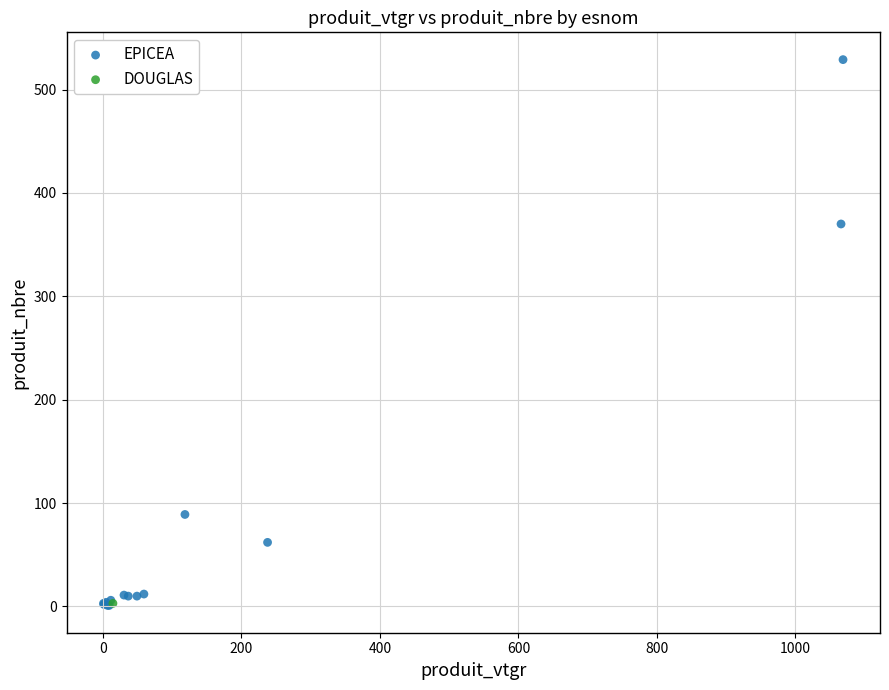

What are all the series names shown in the legend?

EPICEA, DOUGLAS